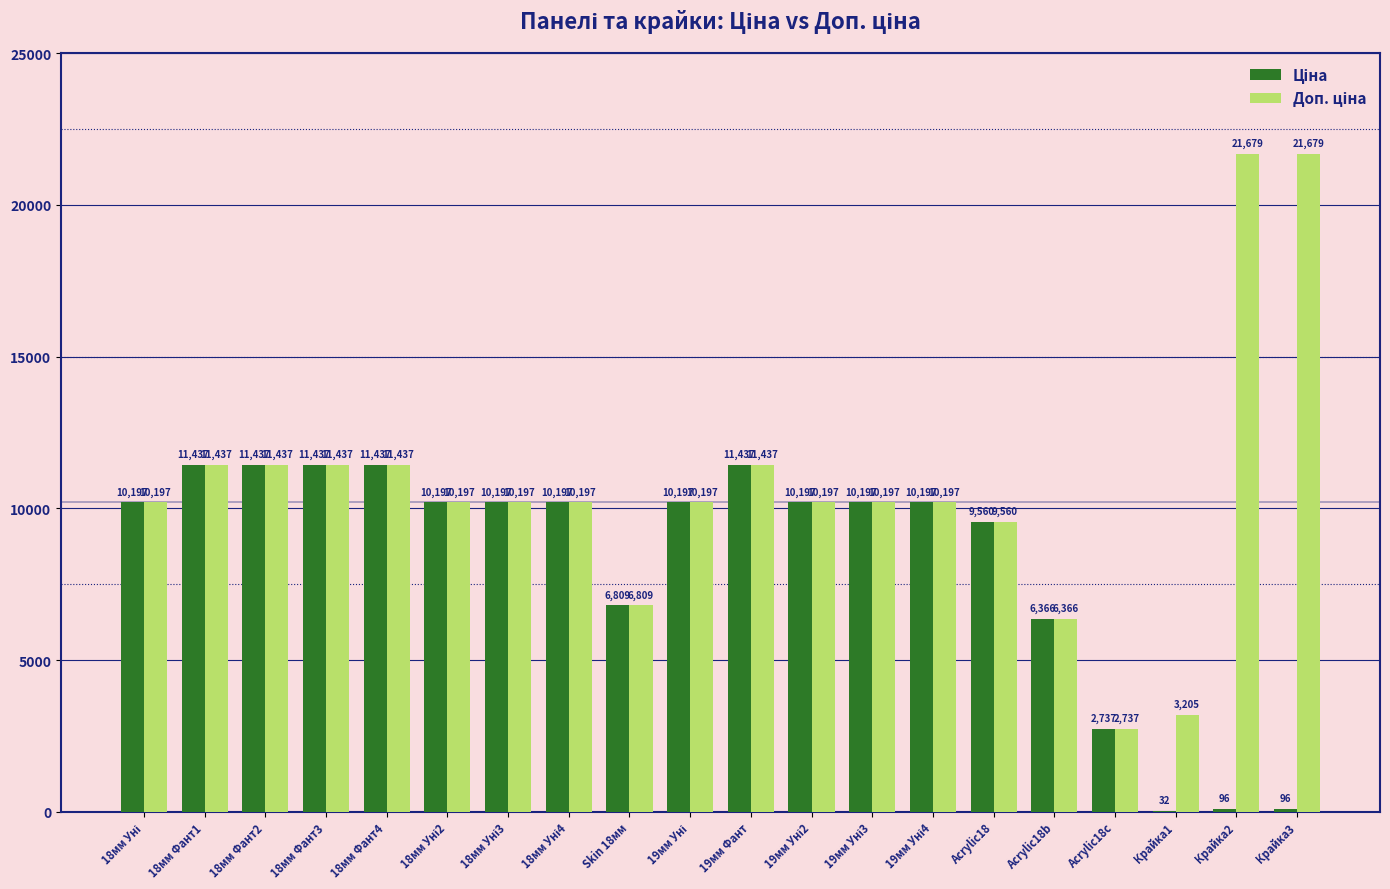

What is the greatest value displayed?

21678.8